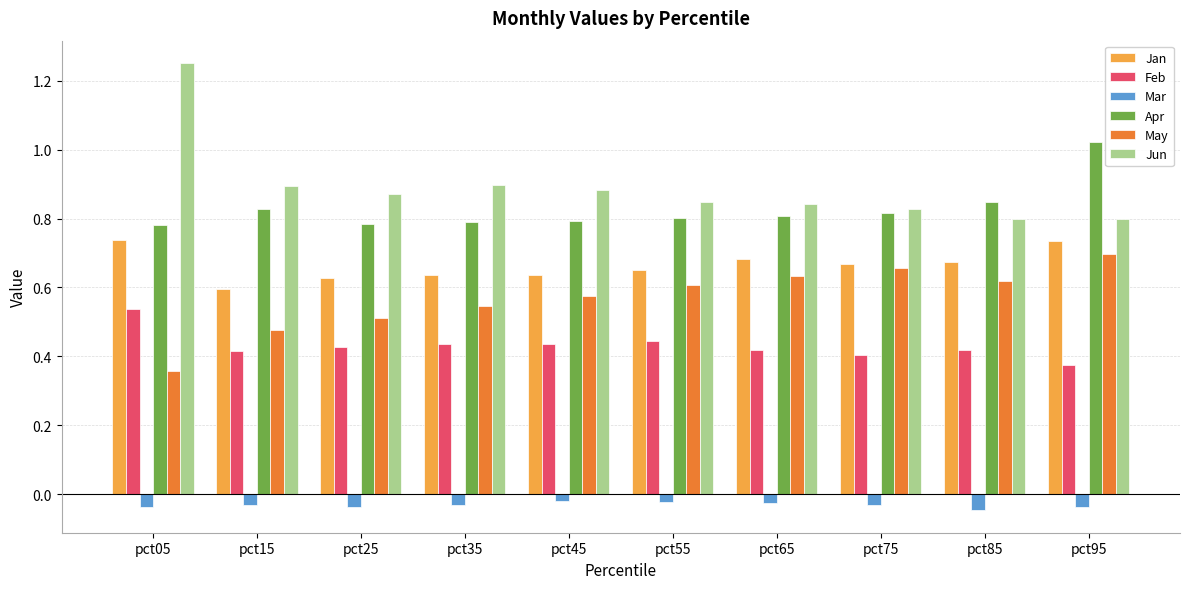

How many Jan values are between 0 and 1?

10